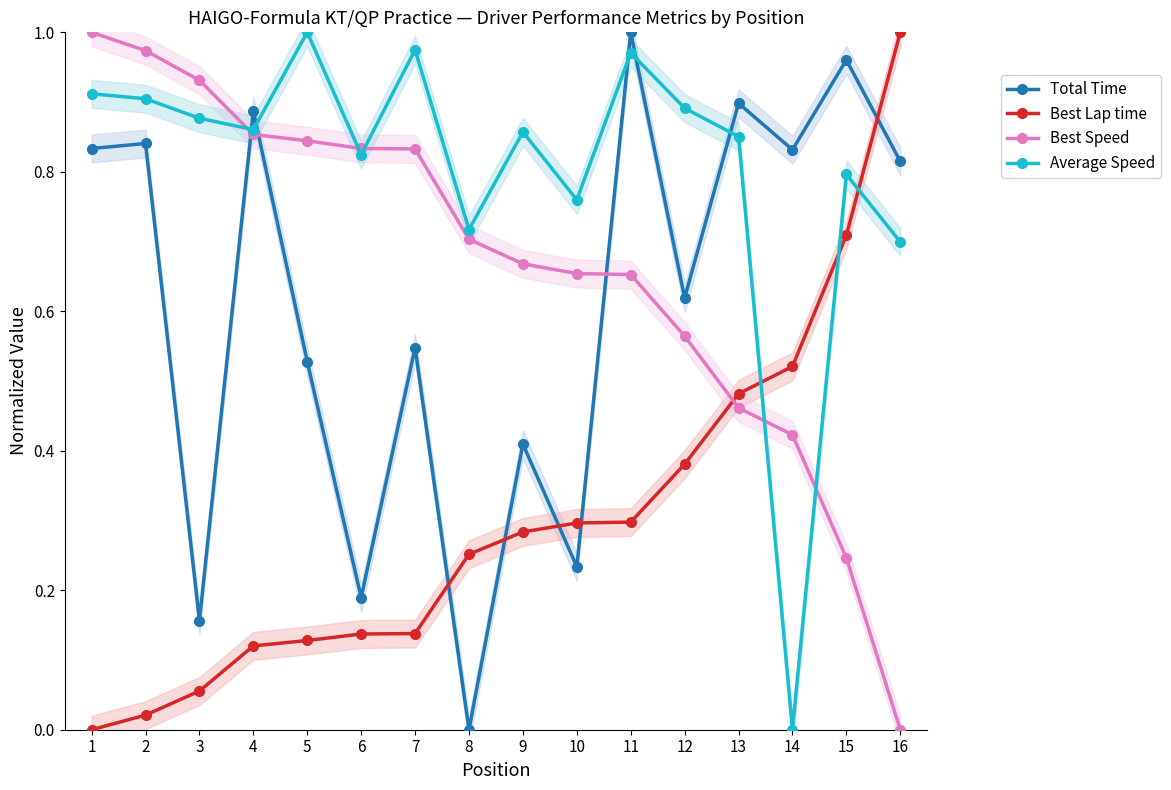

What are all the series names shown in the legend?

Total Time, Best Lap time, Best Speed, Average Speed